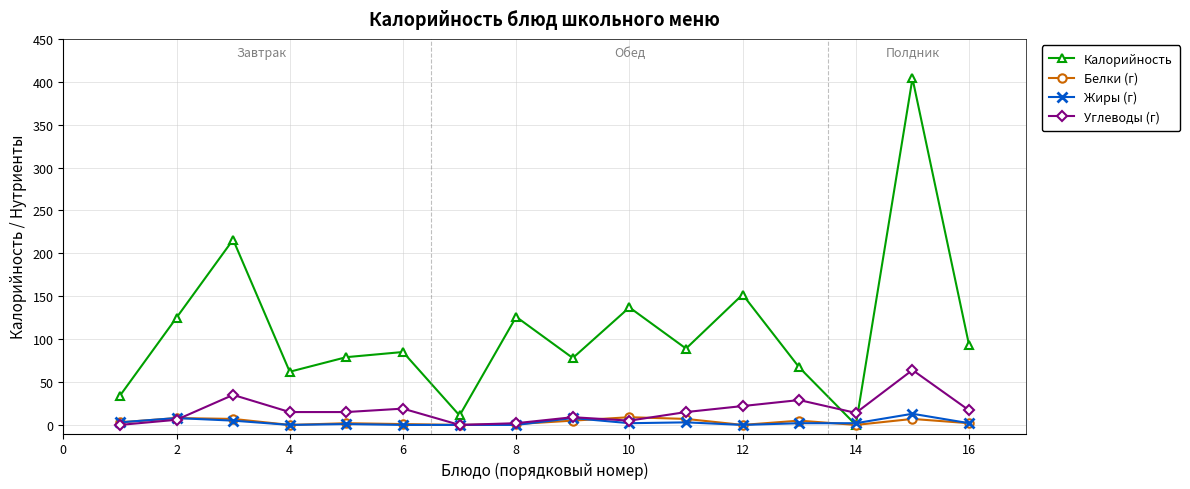

How many interior local valleys does the Калорийность series have?

5